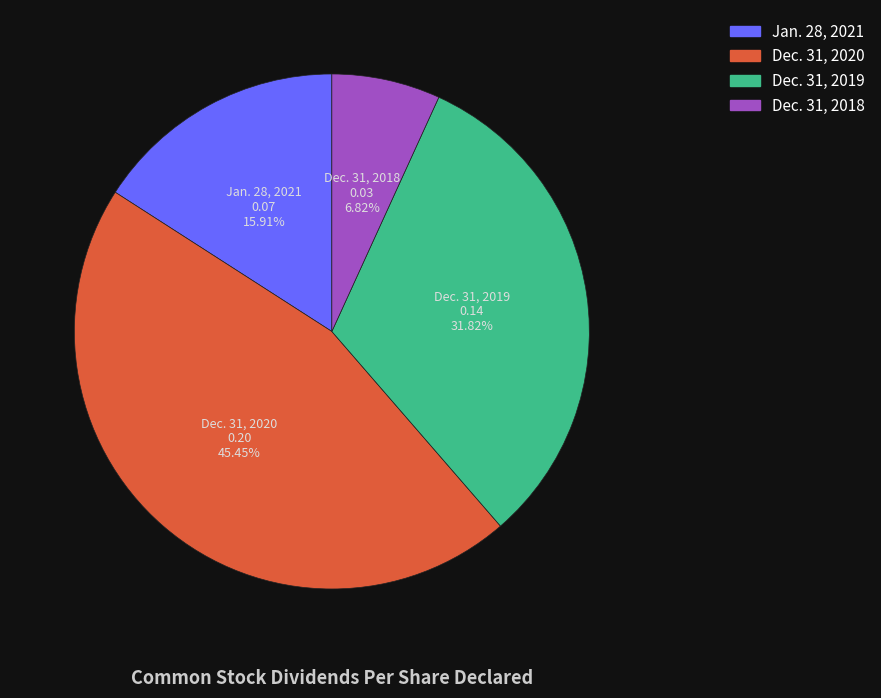

True or false: Dec. 31, 2020 accounts for 36% of the total.

False